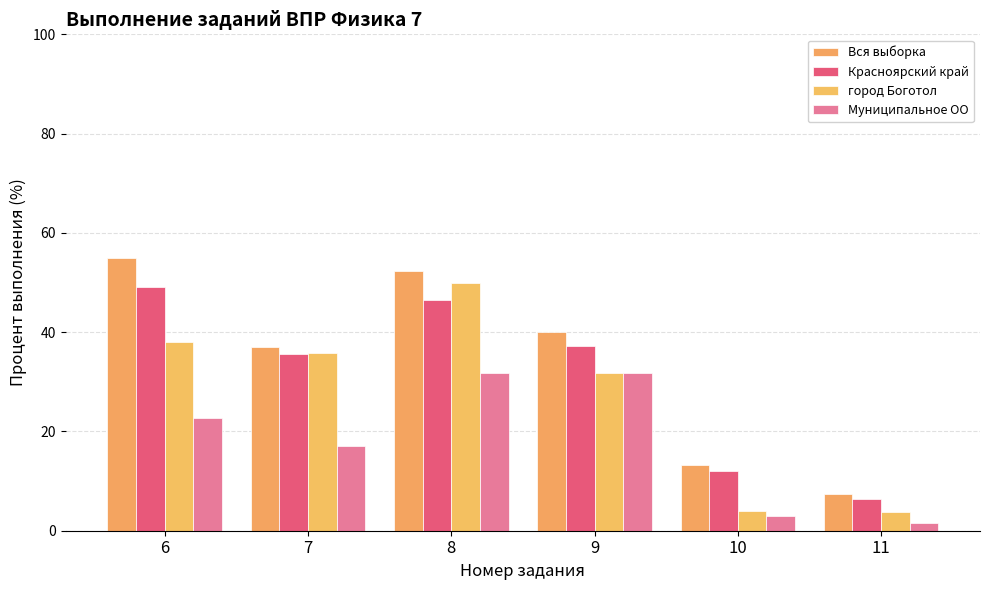

How many groups of bars are there?

6